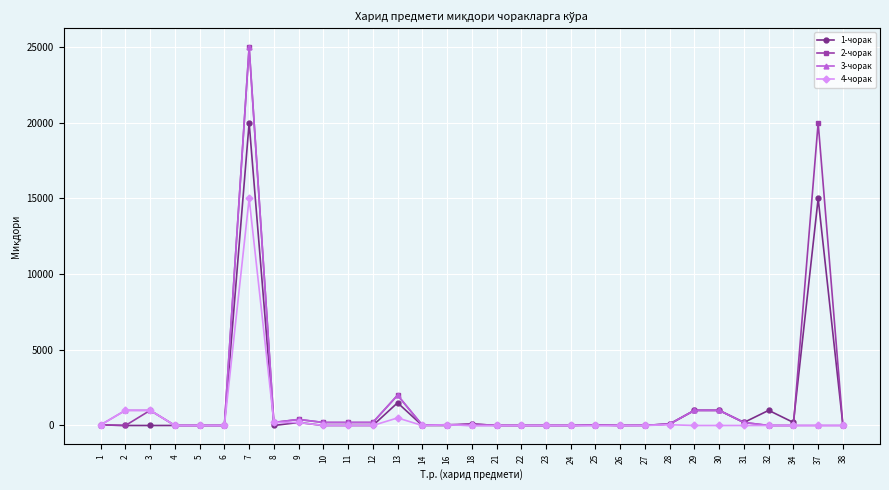

True or false: 1-чорак has more than 0 interior local peaks.

True